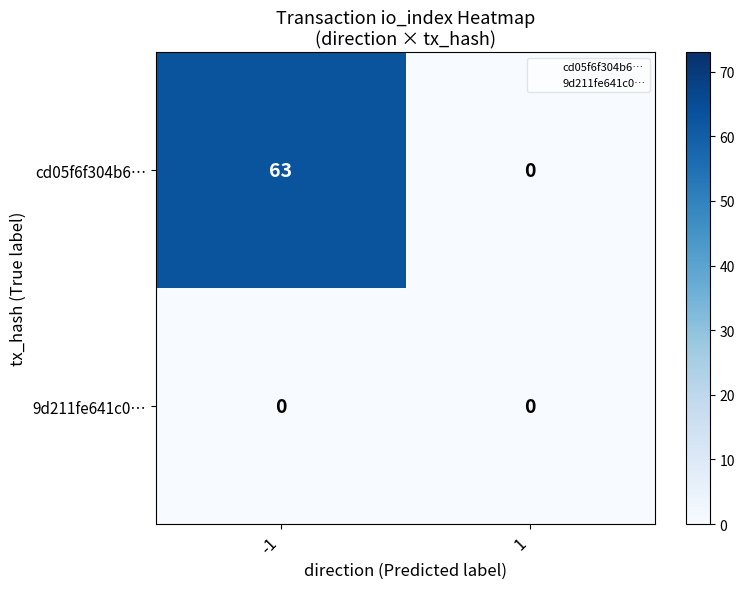

Rank the series by their maximum value, from lowest to highest.

9d211fe641c0…, cd05f6f304b6…